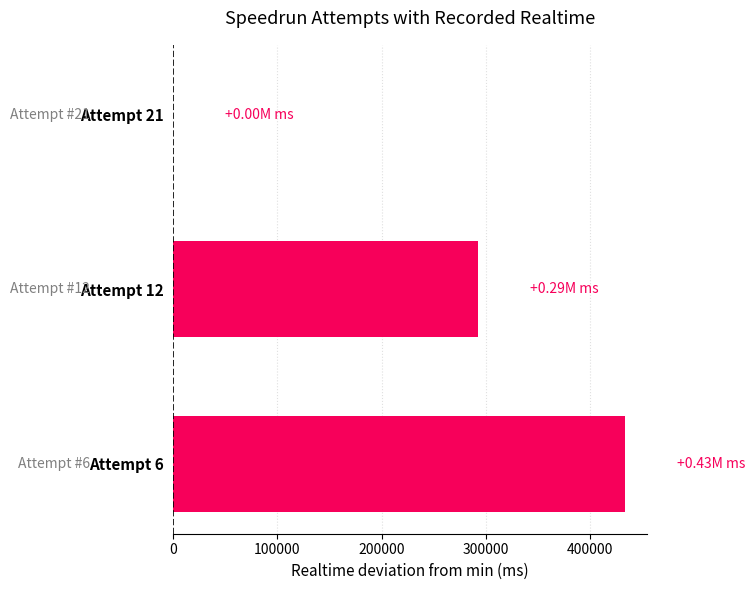

Which has a higher value, Attempt 12 or Attempt 21?

Attempt 12